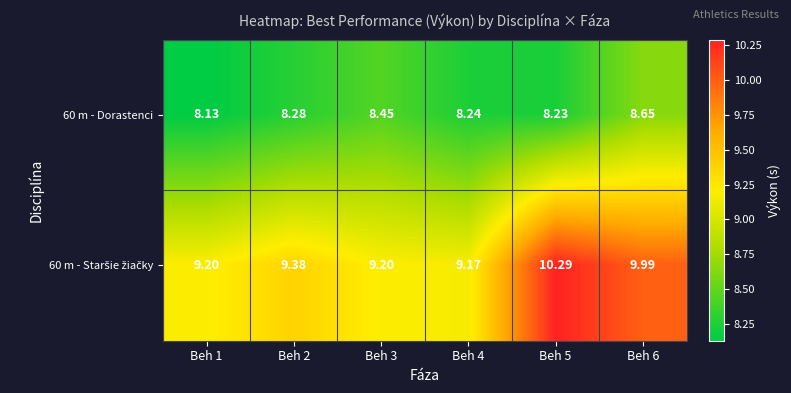

Which series has the largest total across all categories?

60 m - Staršie žiačky